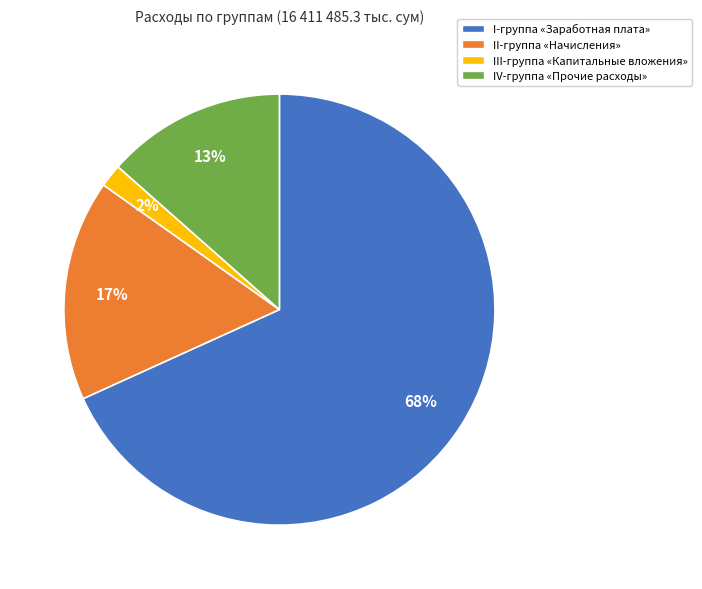

Rank the categories by value from lowest to highest.

III-группа «Капитальные вложения», IV-группа «Прочие расходы», II-группа «Начисления», I-группа «Заработная плата»